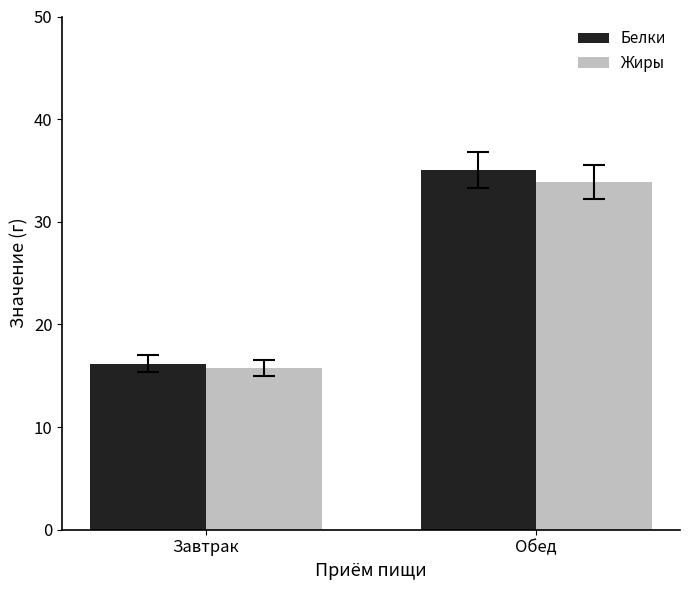

Which series changed the most between Завтрак and Обед?

Белки